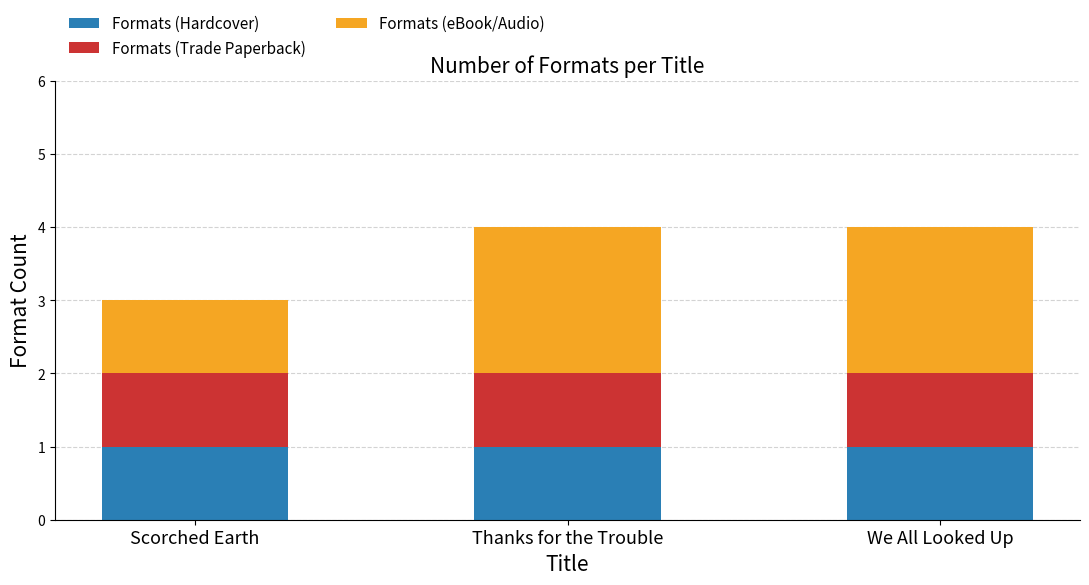

What is the total value across all series at Scorched Earth?

3